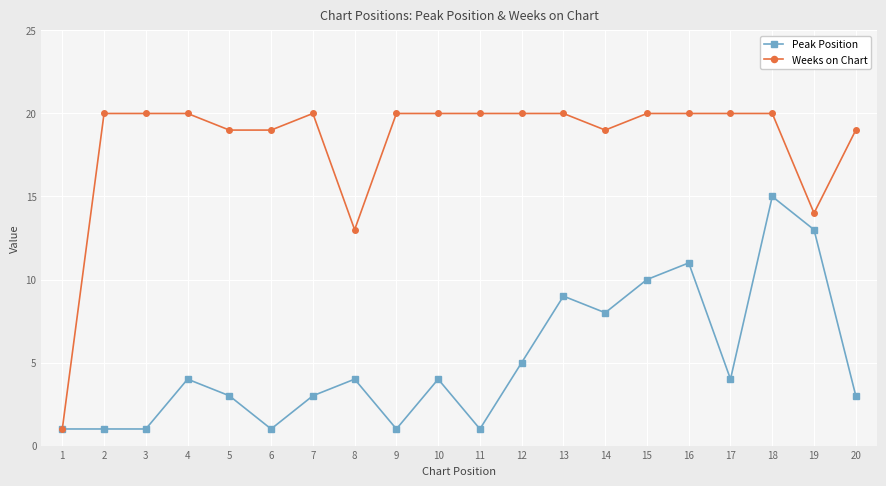

True or false: Peak Position has more than 0 points higher than both neighbors.

True